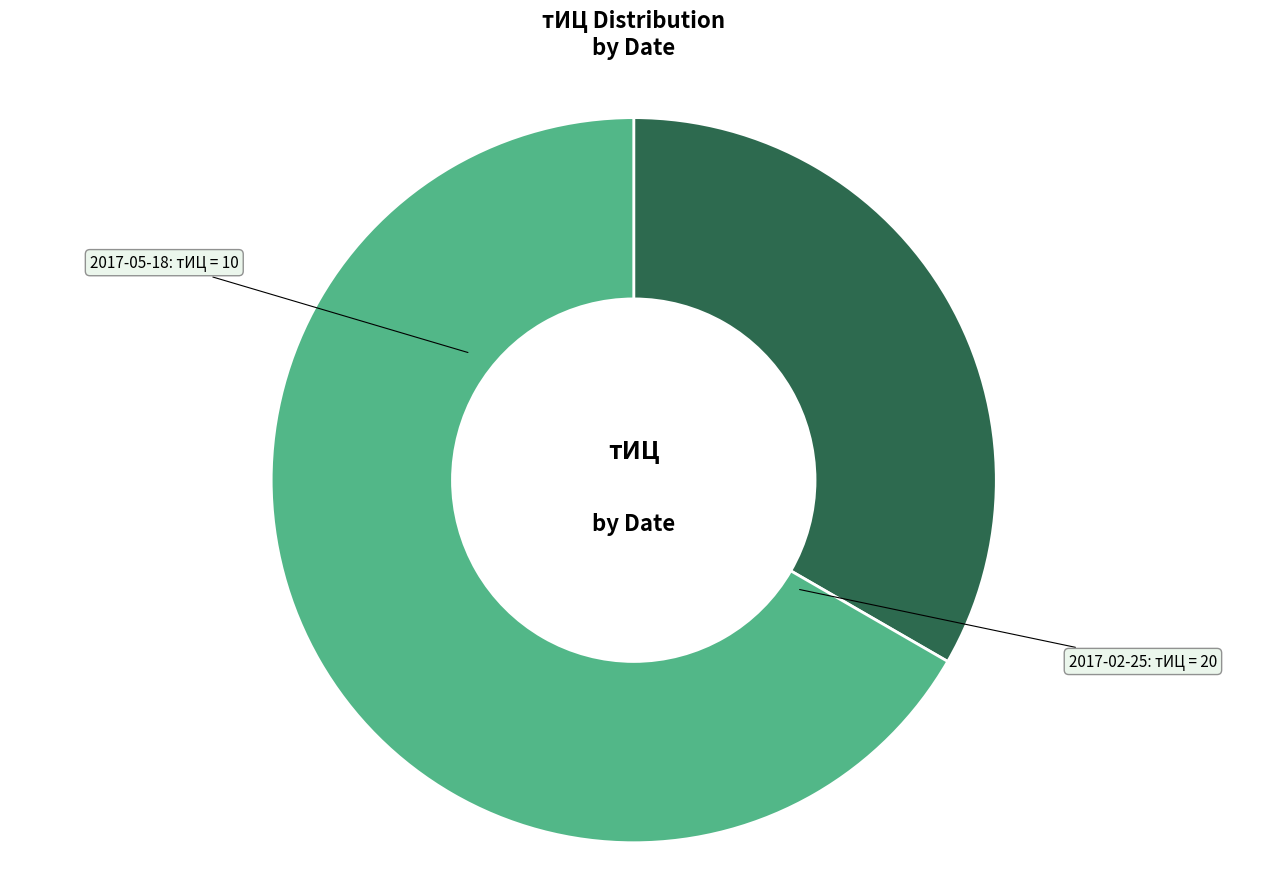

Is it true that 2017-05-18 is 21% of the pie?

False